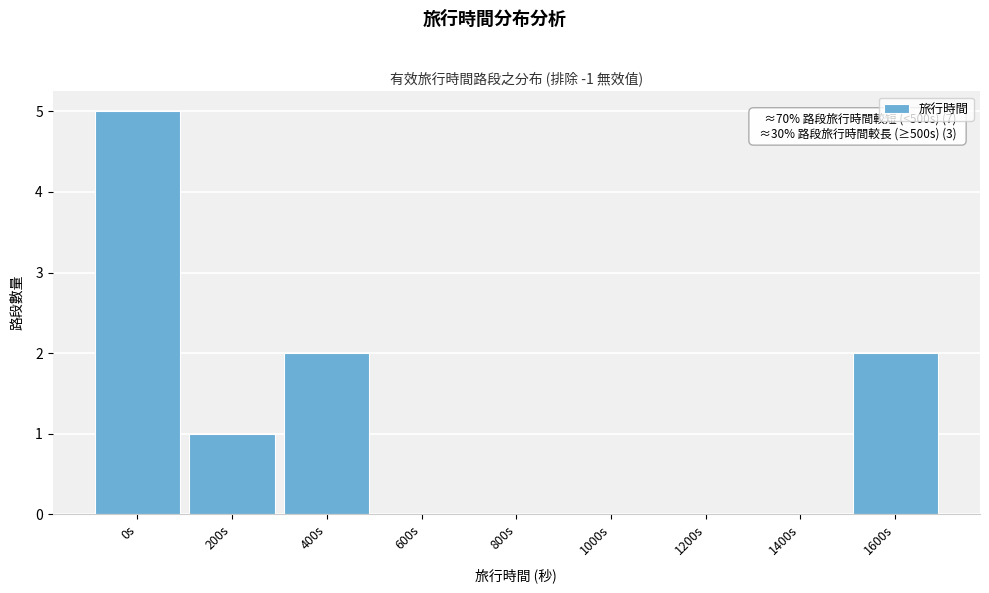

Reading left to right, list all the values displayed in this chart.

0s=5	200s=1	400s=2	600s=0	800s=0	1000s=0	1200s=0	1400s=0	1600s=2